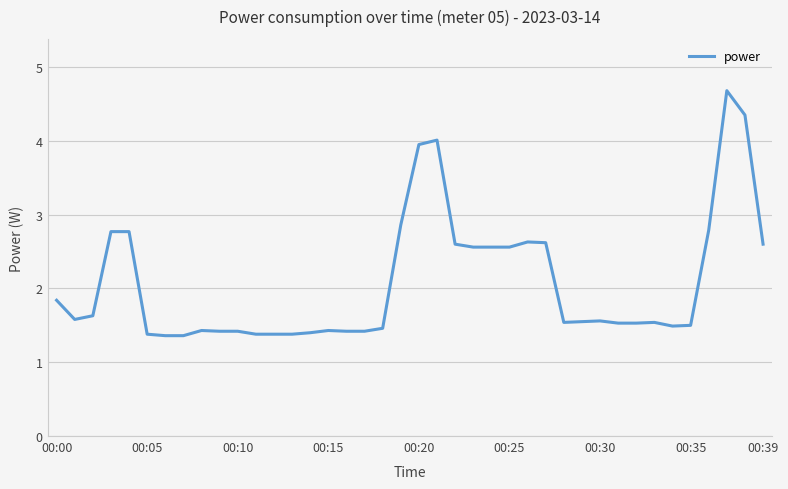

What is the difference between the maximum and minimum values?

3.3